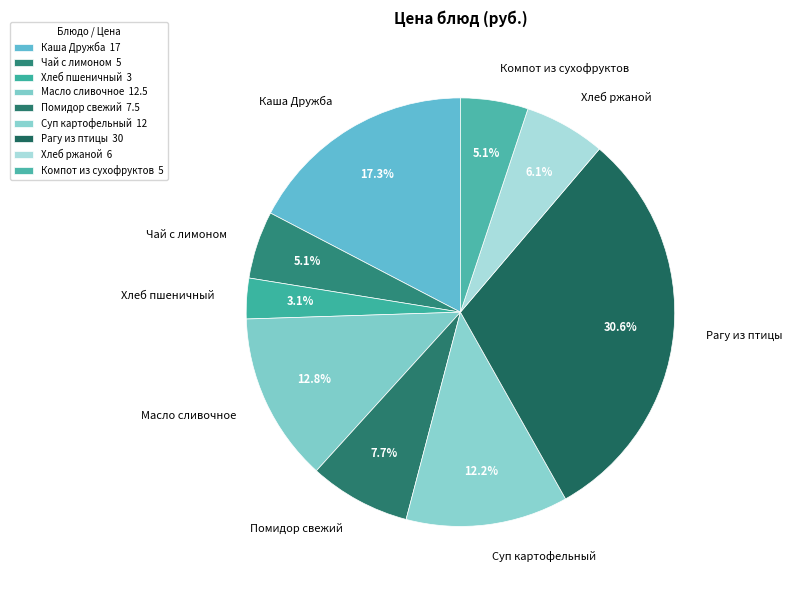

To the nearest percent, what is the difference between the largest and smallest slice percentages?

28%